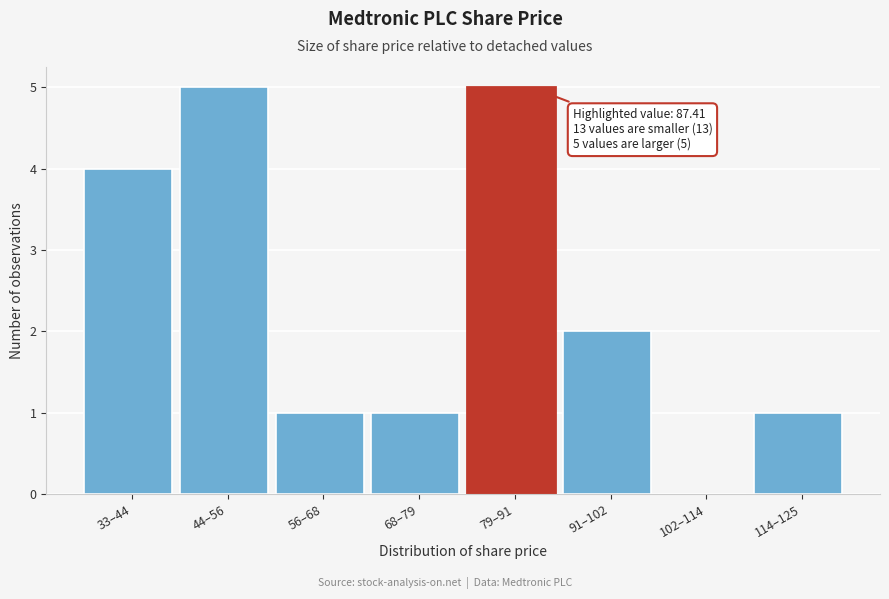

Reading right to left, transcribe all the data shown in this chart.

114–125=1	102–114=0	91–102=2	79–91=5	68–79=1	56–68=1	44–56=5	33–44=4